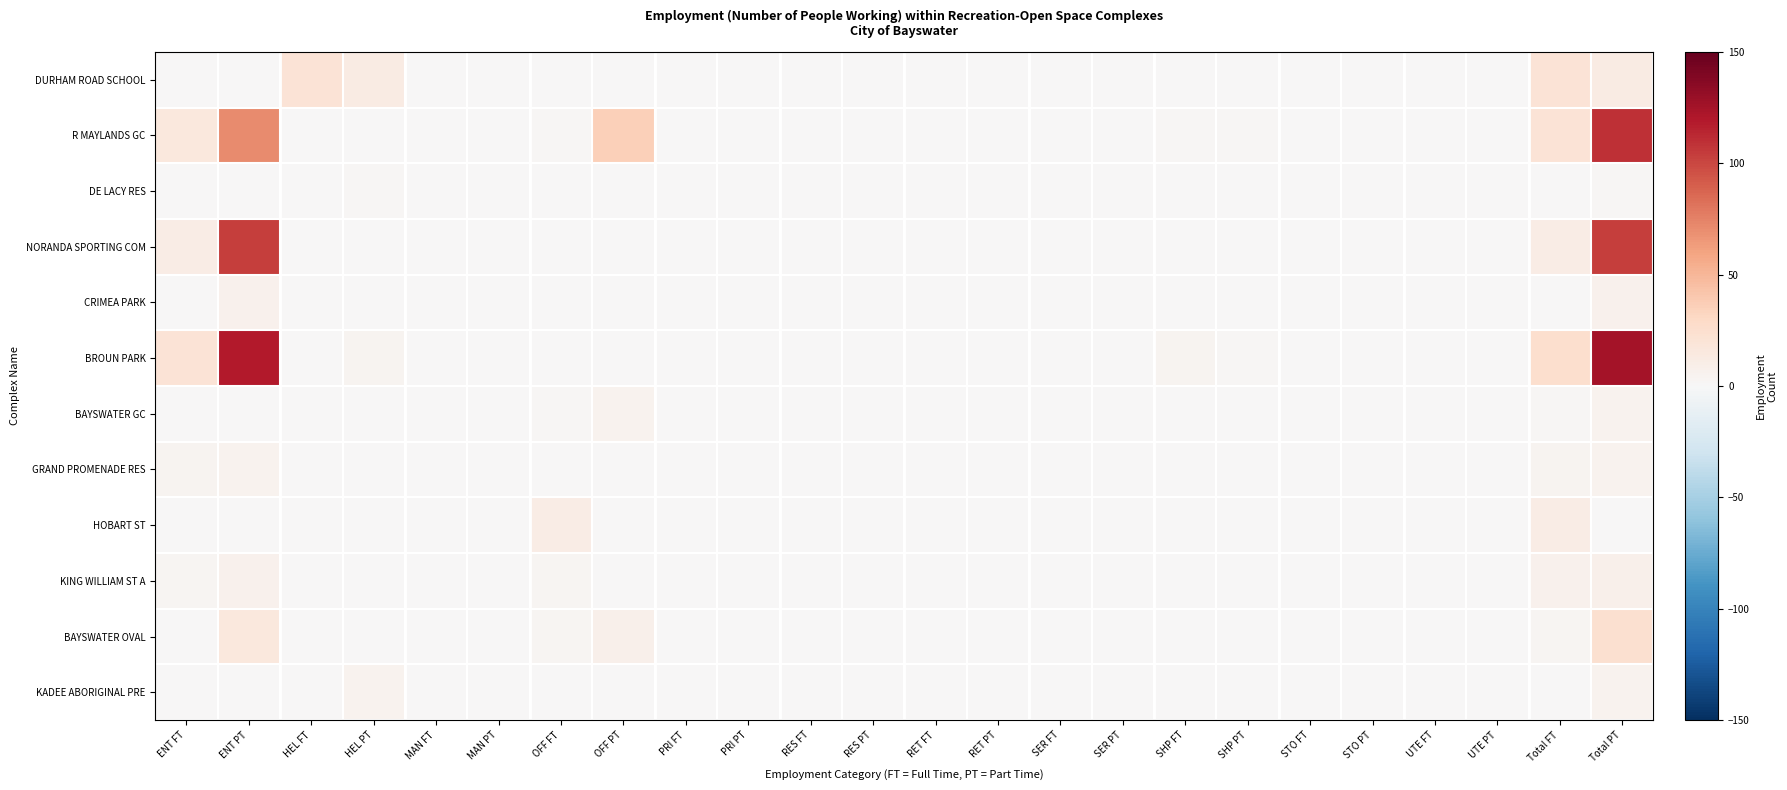

Rank the series by their maximum value, from highest to lowest.

BROUN PARK, R MAYLANDS GC, NORANDA SPORTING COM, BAYSWATER OVAL, DURHAM ROAD SCHOOL, HOBART ST, KING WILLIAM ST A, CRIMEA PARK, BAYSWATER GC, GRAND PROMENADE RES, KADEE ABORIGINAL PRE, DE LACY RES